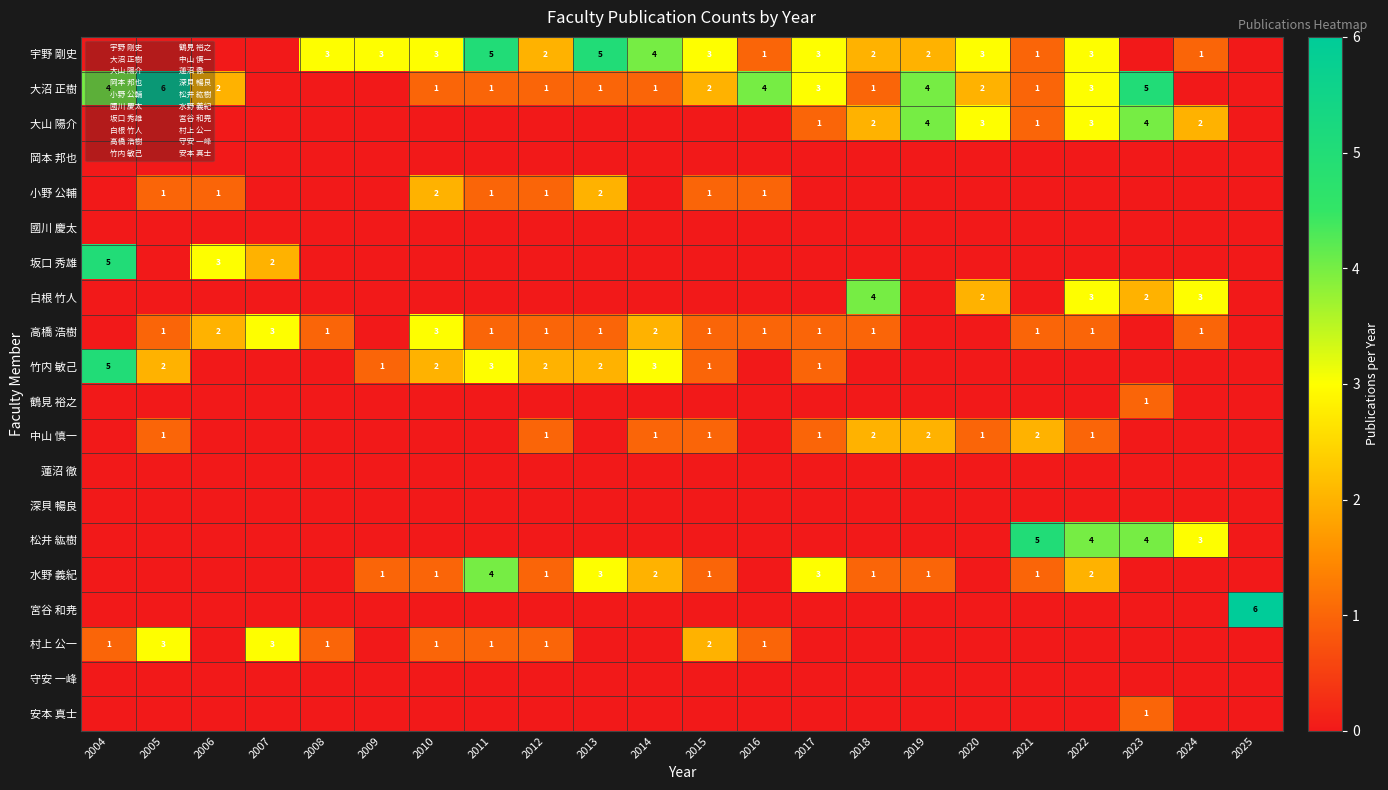

Which series has the largest range (max minus min)?

大沼 正樹